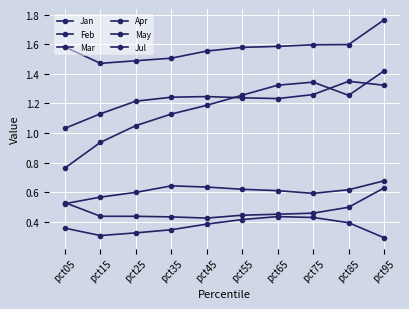

Which series has the largest range (max minus min)?

Mar